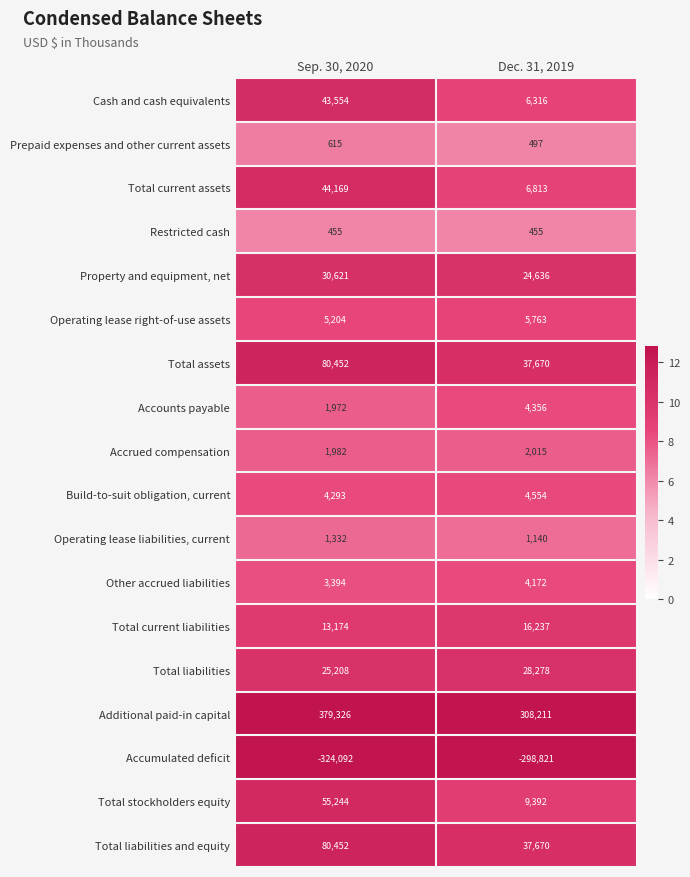

The Operating lease liabilities, current series shows 1332 at Sep. 30, 2020. True or false?

True